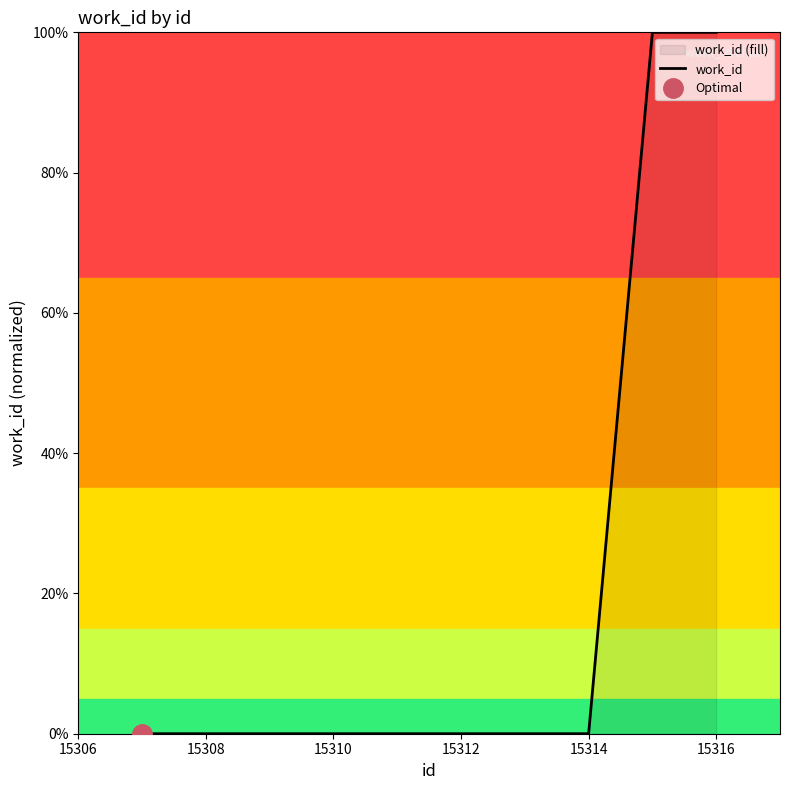

How many data points are above 0?

2